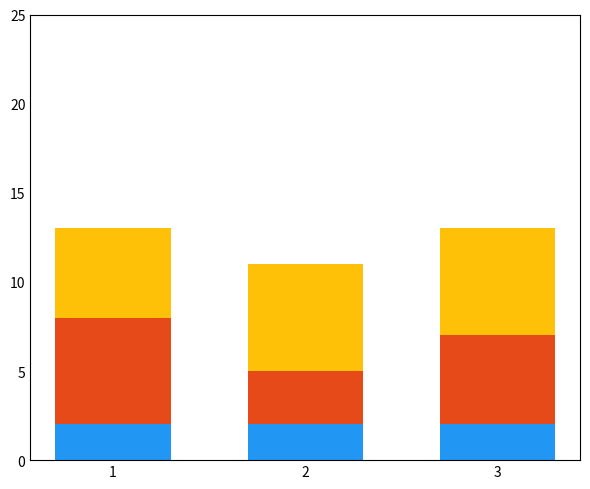

What is the total value across all series at 1?

13